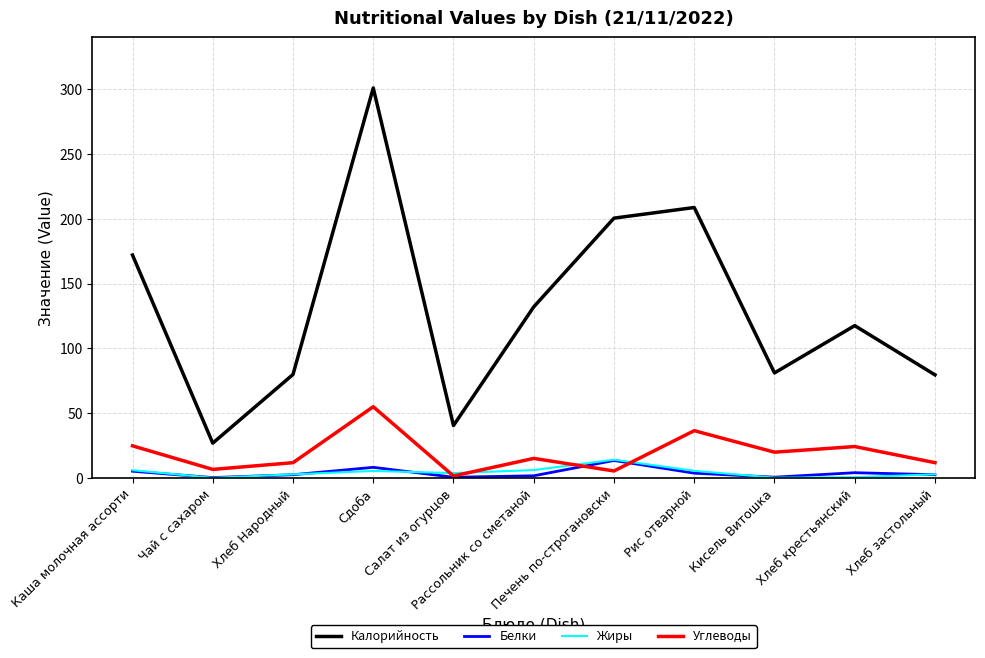

What is the greatest value displayed?

301.0